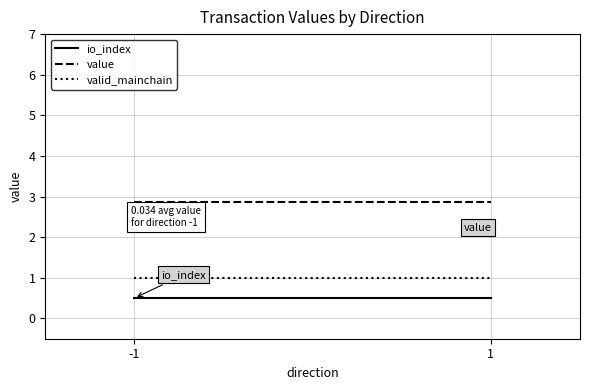

Reading right to left, extract all data points from this chart.

io_index: 0.5	0.5
value: 2.9	2.9
valid_mainchain: 1.0	1.0